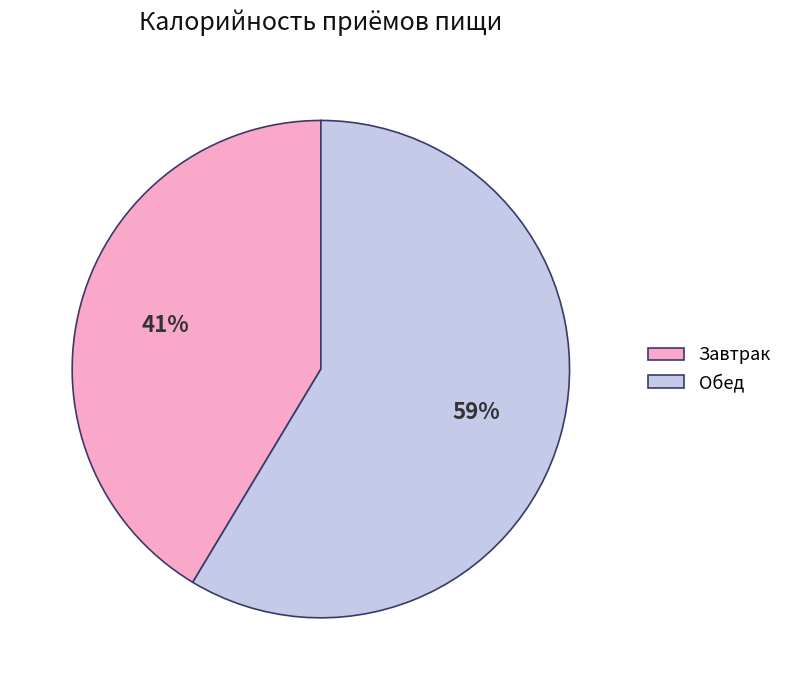

To the nearest percent, what is the combined percentage of Завтрак and Обед?

100%